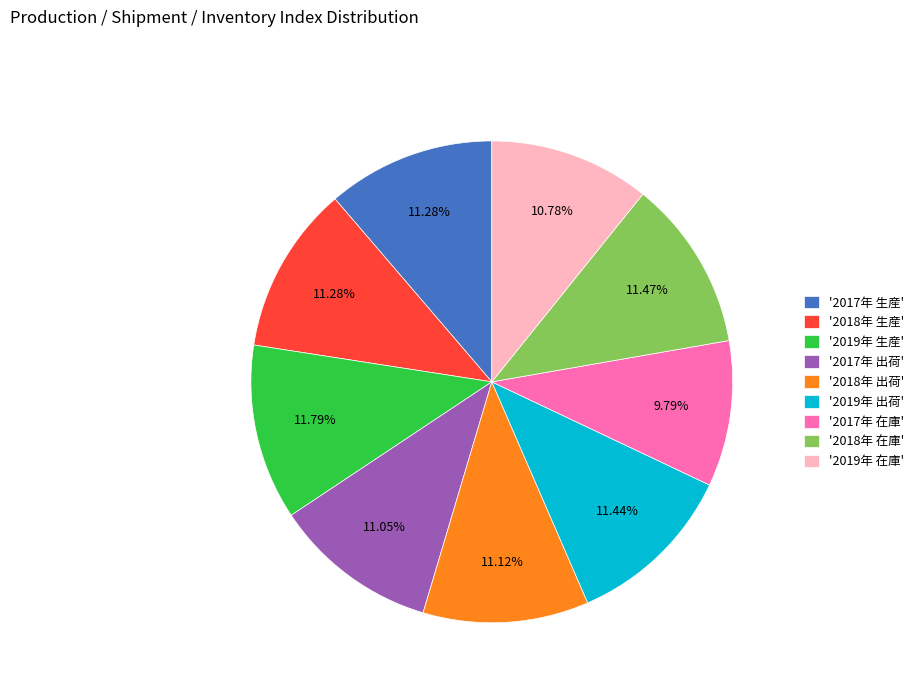

How many segments does this pie chart have?

9